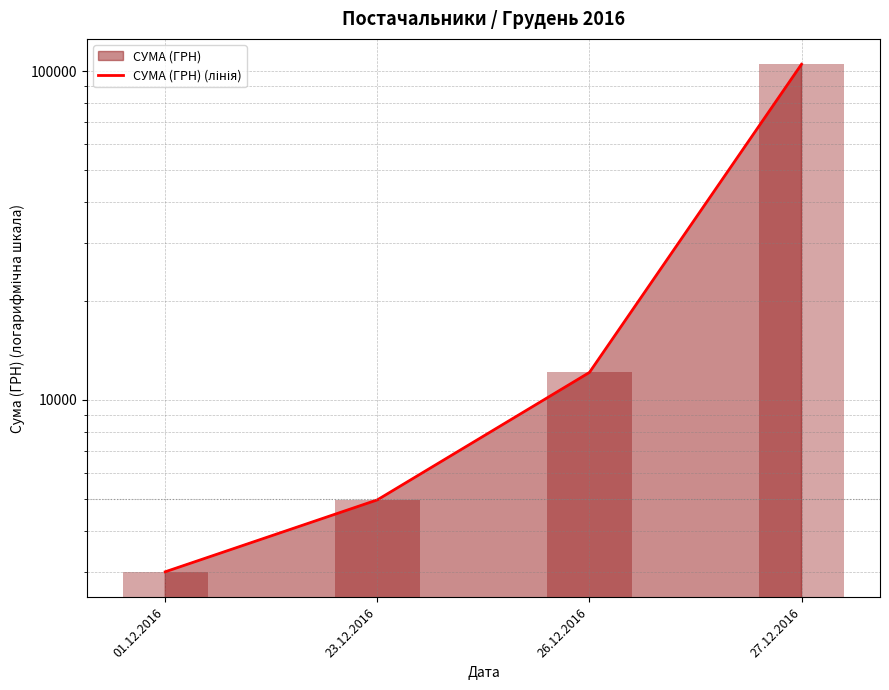

What is the average value?

31241.4